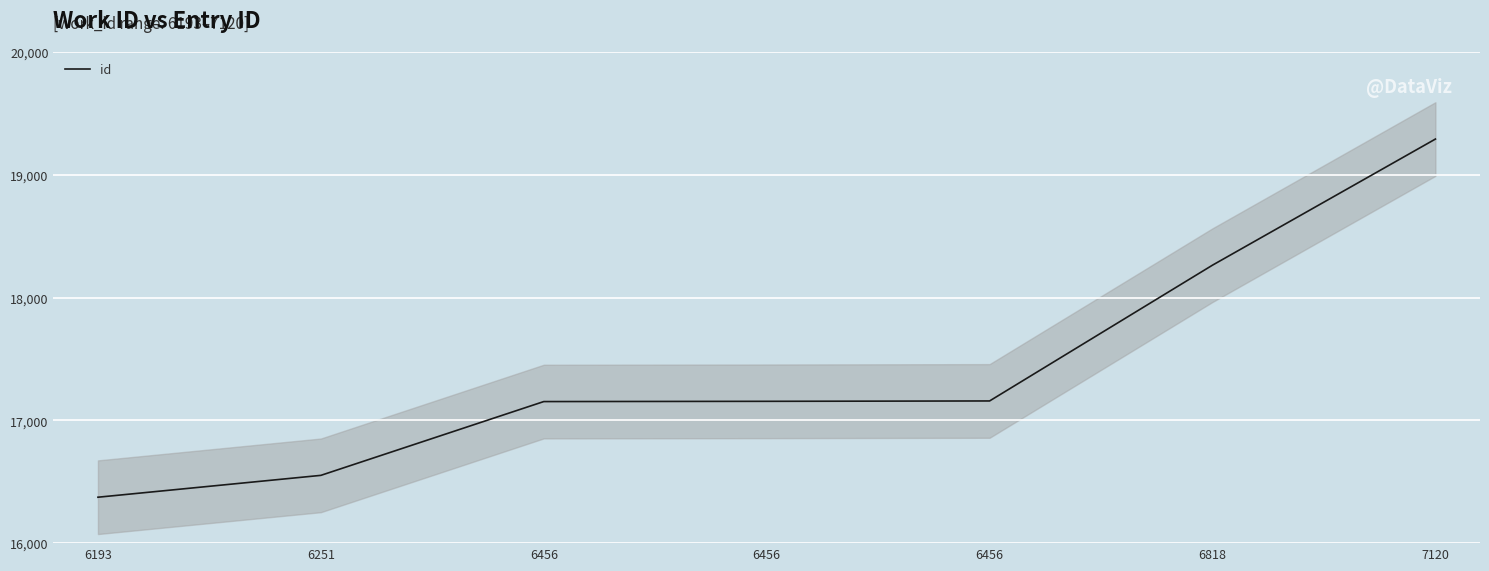

Reading left to right, list all the values displayed in this chart.

6193=16374	6251=16552	6456=17153	6456=17155	6456=17158	6818=18264	7120=19291